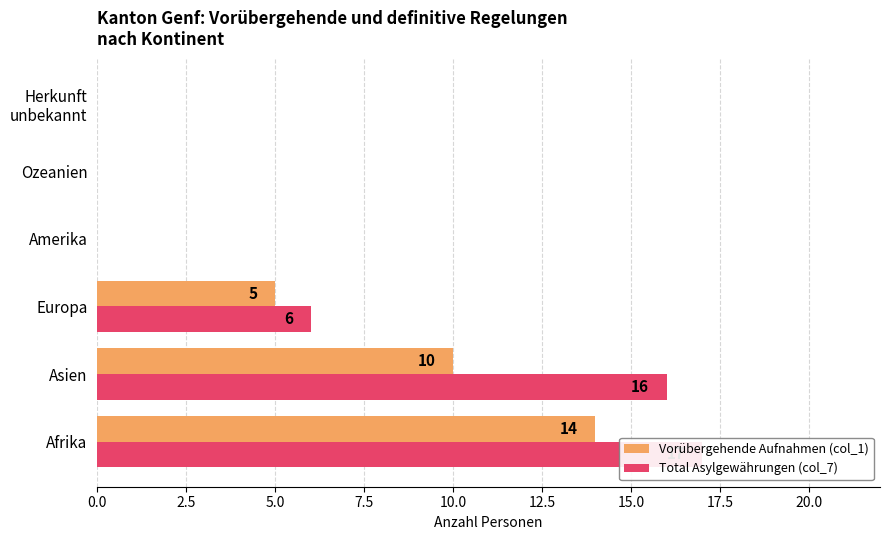

How many values in the Total Asylgewährungen (col_7) series exceed 6?

2